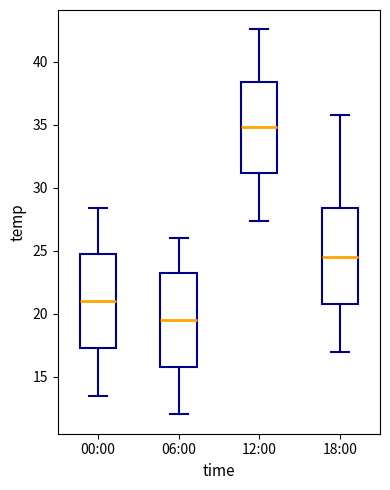

Where does the lower whisker of the box for 12:00 end on the y-axis? The values are not printed on the chart, so give them approximately, as read against the axis.

27.5